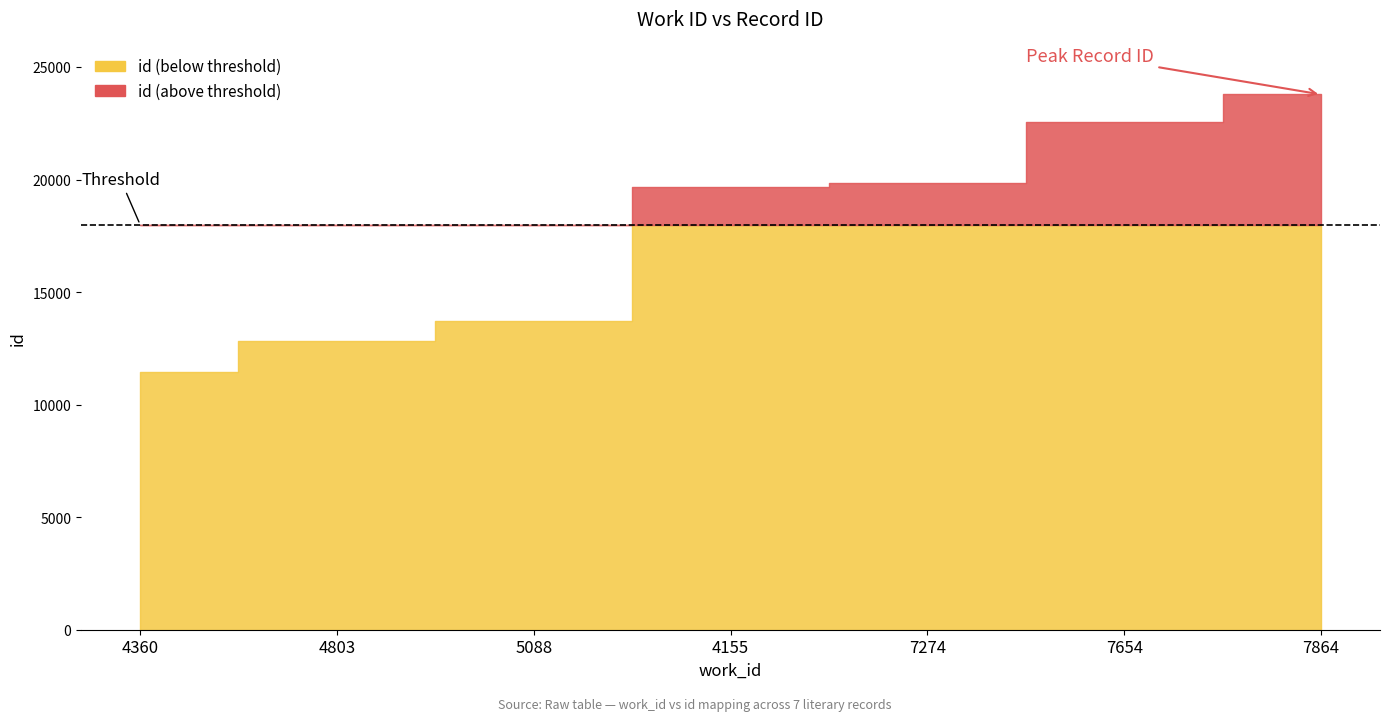

What is the smallest value displayed?

11457